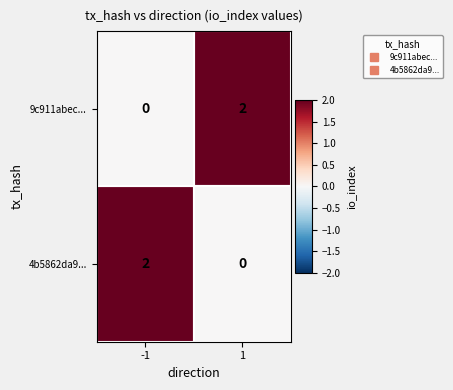

What is the greatest value displayed?

2